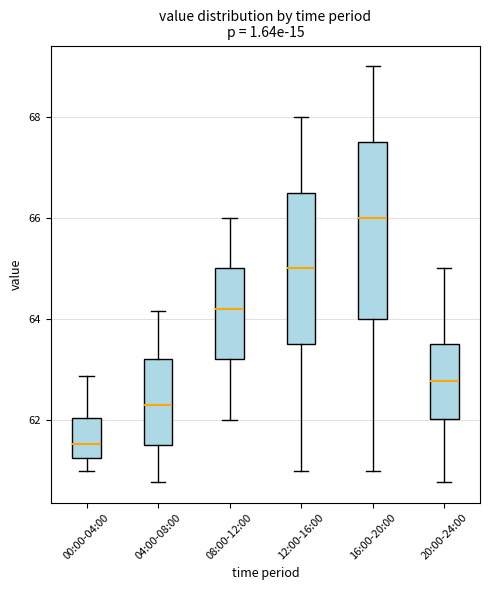

Which box has the lowest median line?

00:00-04:00